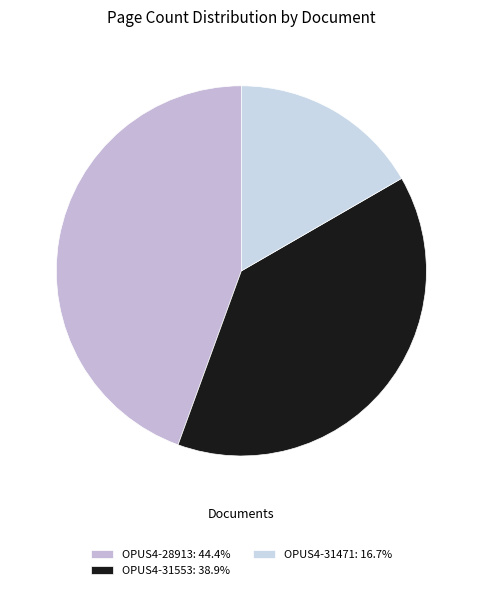

How many slices are in this pie chart?

3